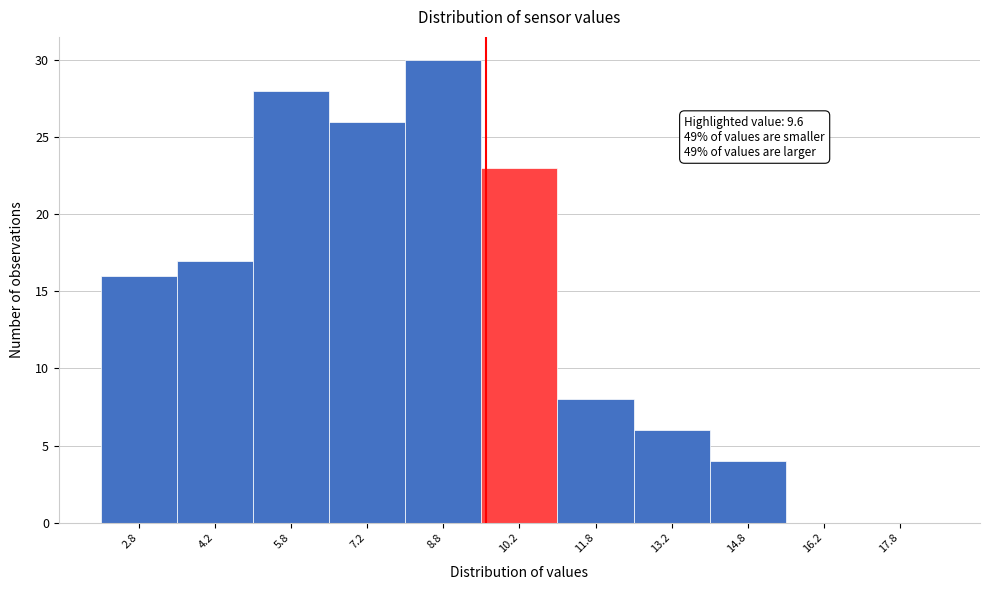

Which range on the x-axis has the tallest bar?

8.0 to 9.5